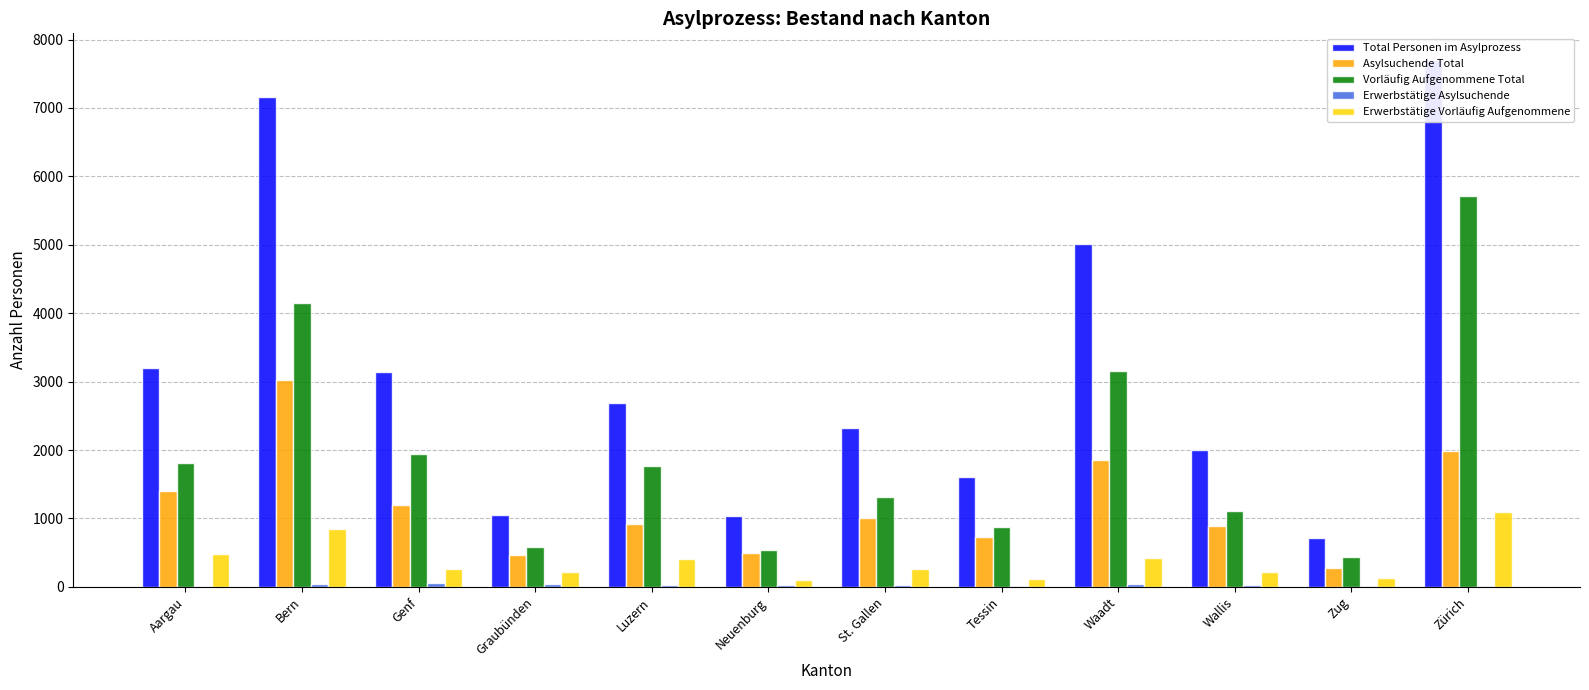

What is the average value of the Vorläufig Aufgenommene Total series?

1951